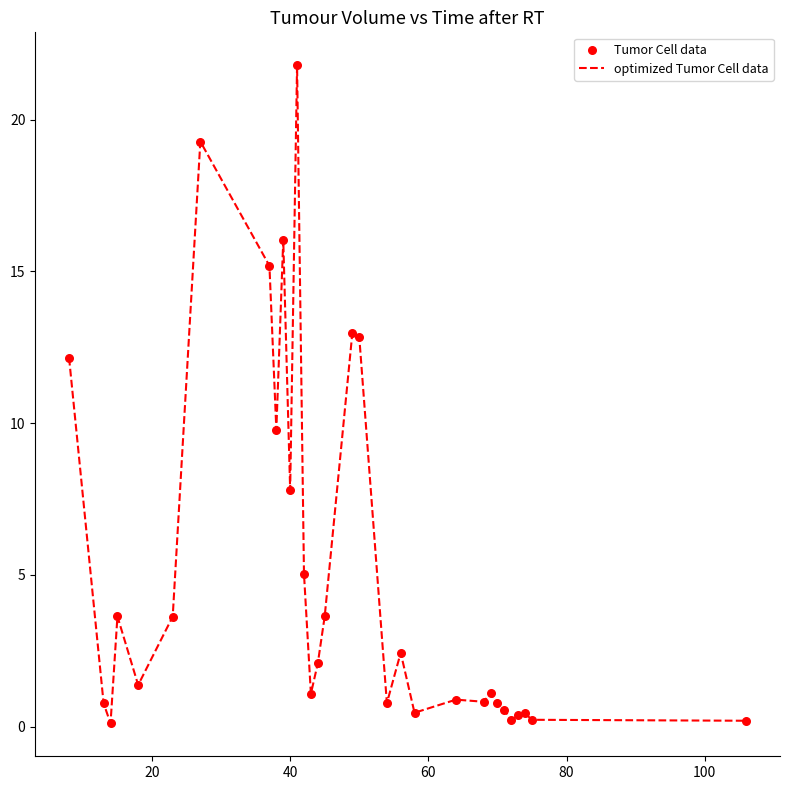

What is the difference between the maximum and minimum values?

21.7